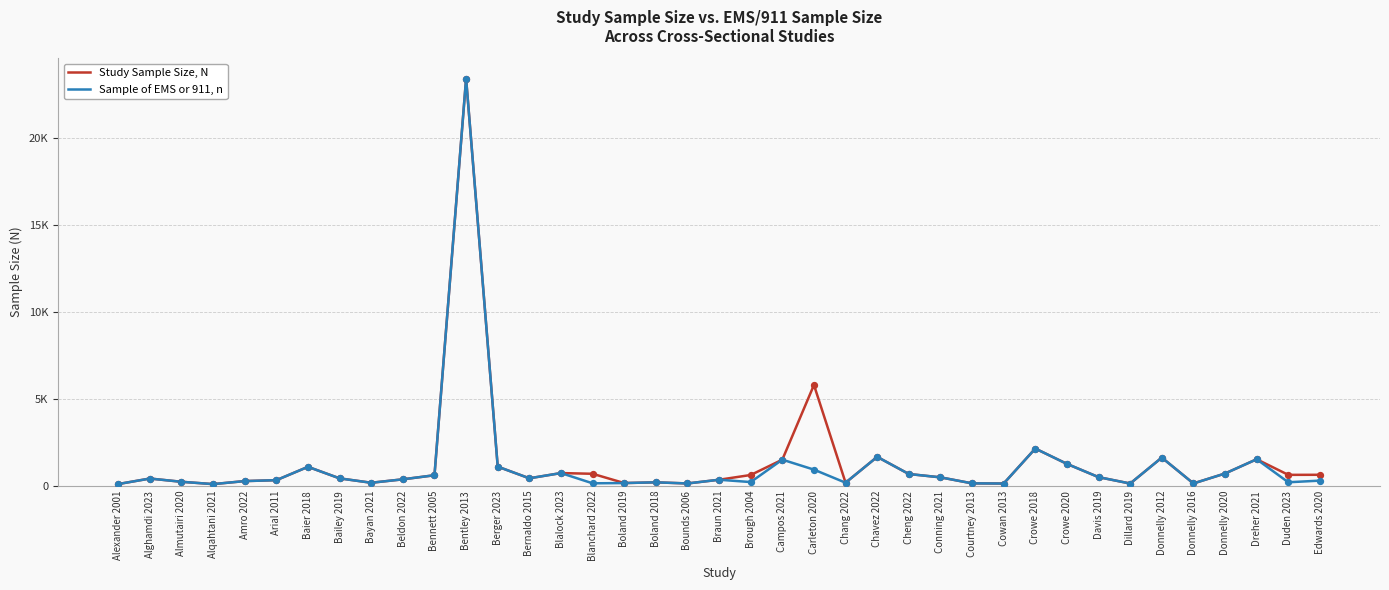

What are all the series names shown in the legend?

Study Sample Size, N, Sample of EMS or 911, n